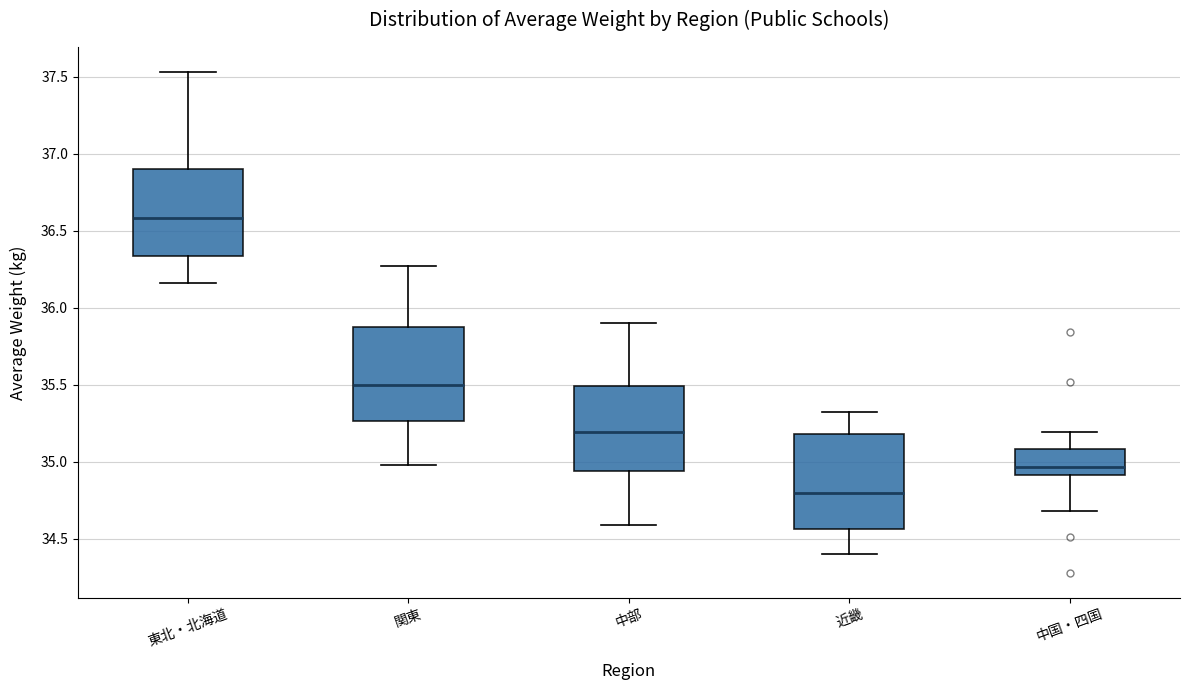

Which box has the highest median line?

東北・北海道